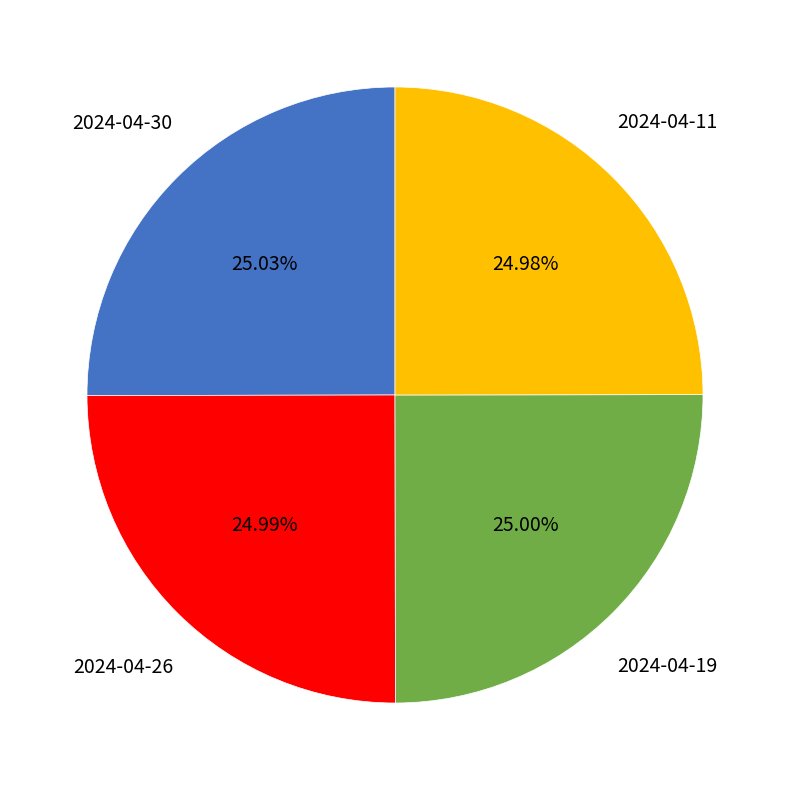

Count the number of slices in the pie.

4